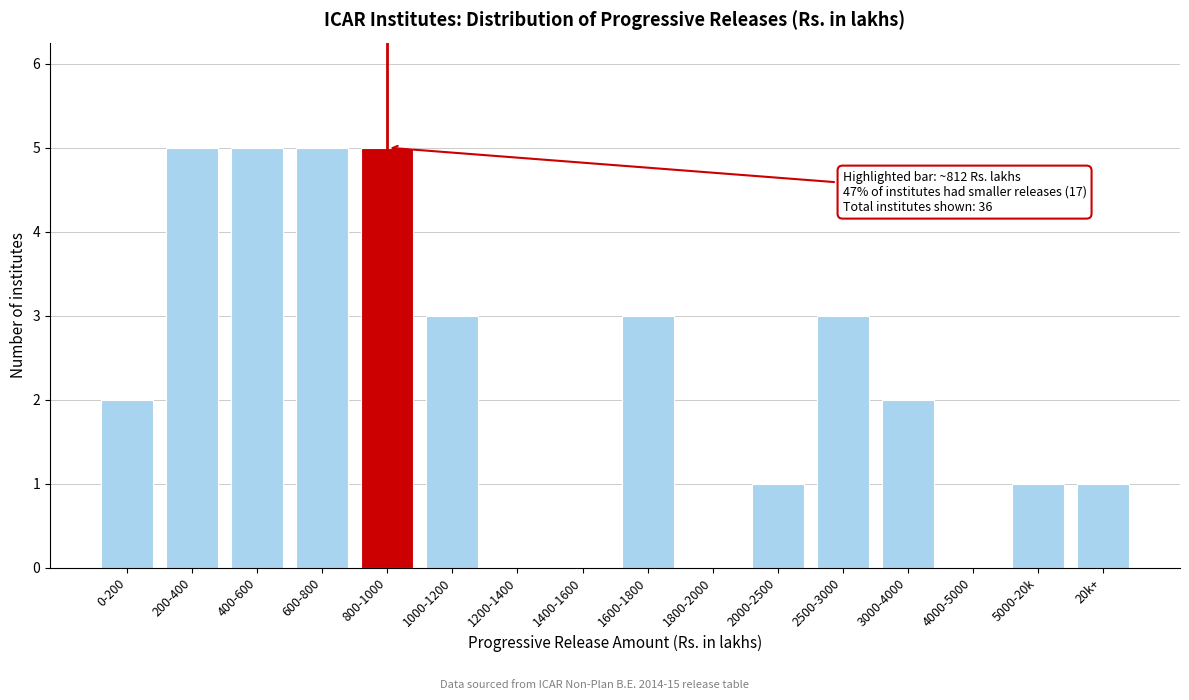

Reading left to right, extract all data points from this chart.

0-200=2	200-400=5	400-600=5	600-800=5	800-1000=5	1000-1200=3	1200-1400=0	1400-1600=0	1600-1800=3	1800-2000=0	2000-2500=1	2500-3000=3	3000-4000=2	4000-5000=0	5000-20k=1	20k+=1